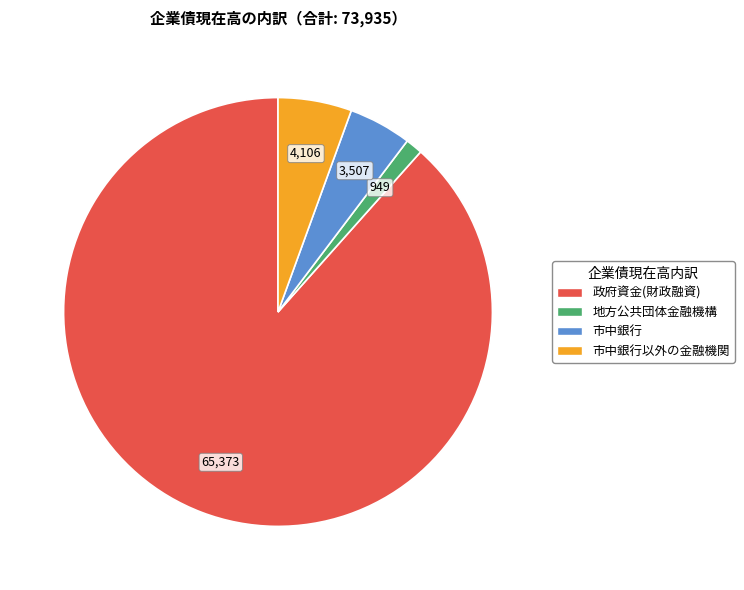

Is there a majority slice in this chart?

Yes